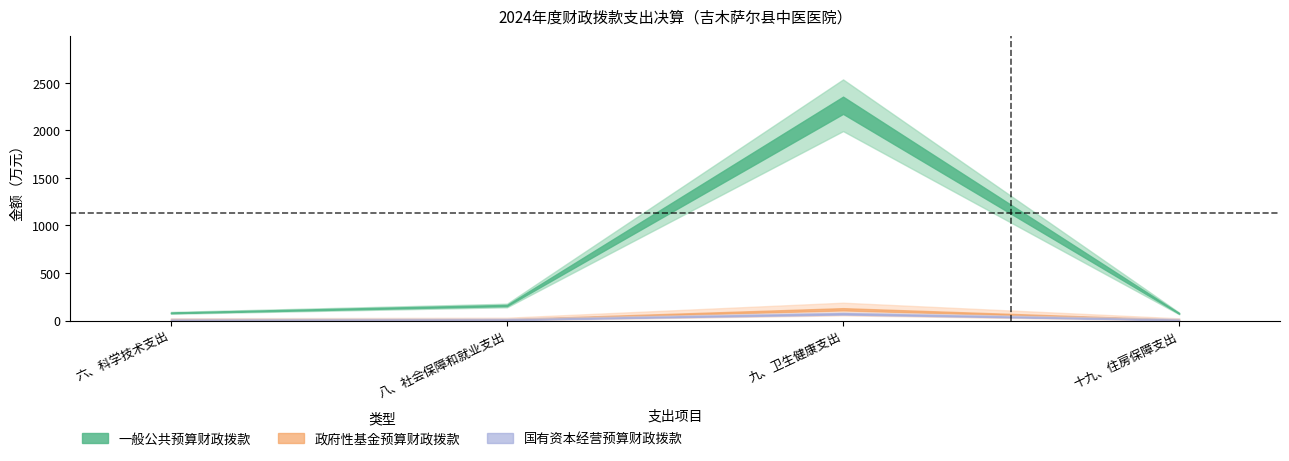

At which label does 国有资本经营预算财政拨款 reach its minimum?

六、科学技术支出